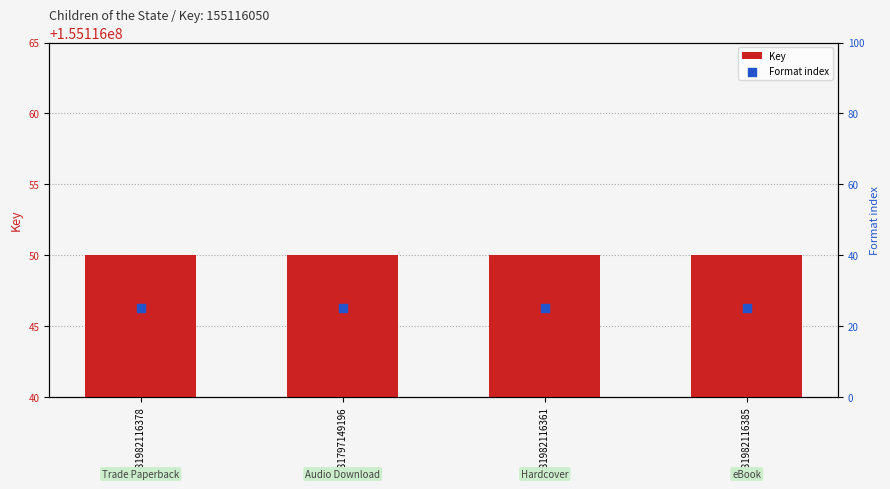

What is the total value across all series at 9781982116361?

155116075